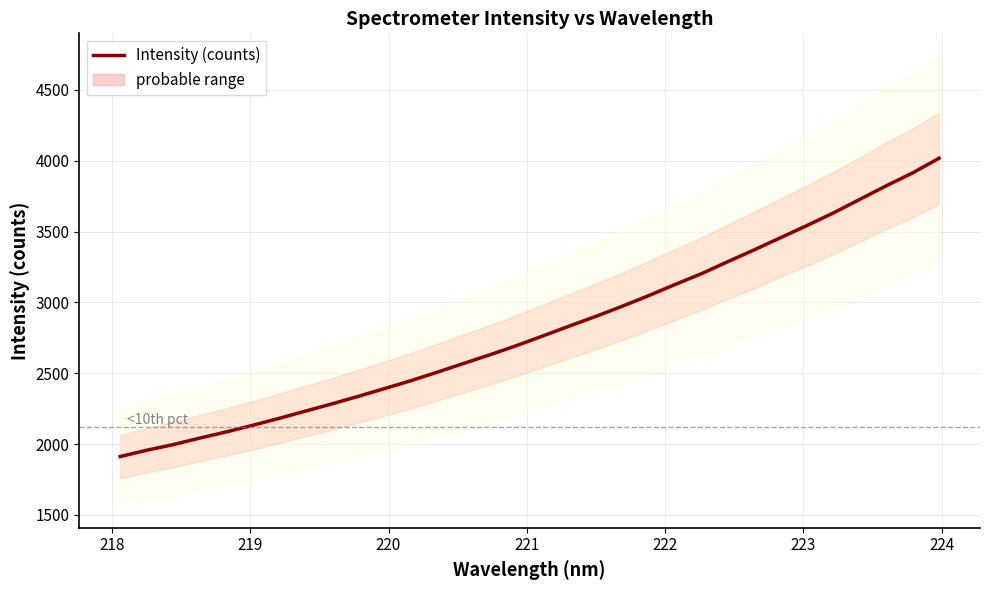

What is the minimum value for Intensity (counts)?

1911.8